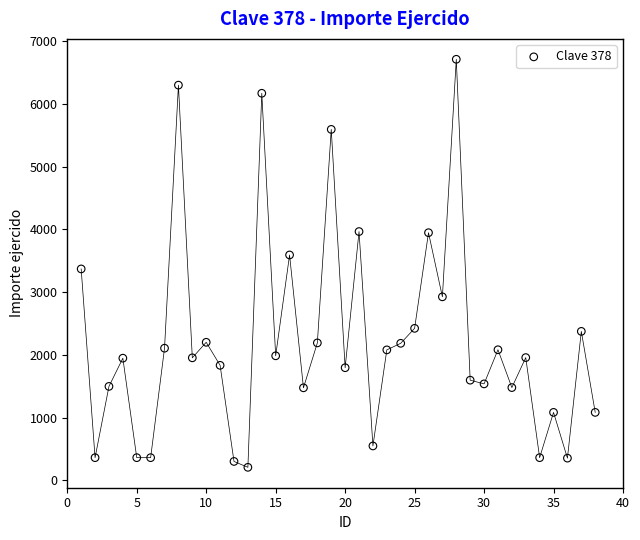

What is the range of X values (max minus min)?

37.0